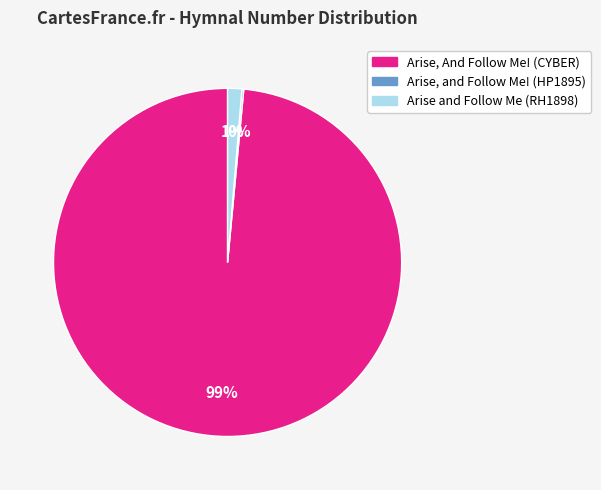

Does Arise and Follow Me (RH1898) represent more than half of the total?

No